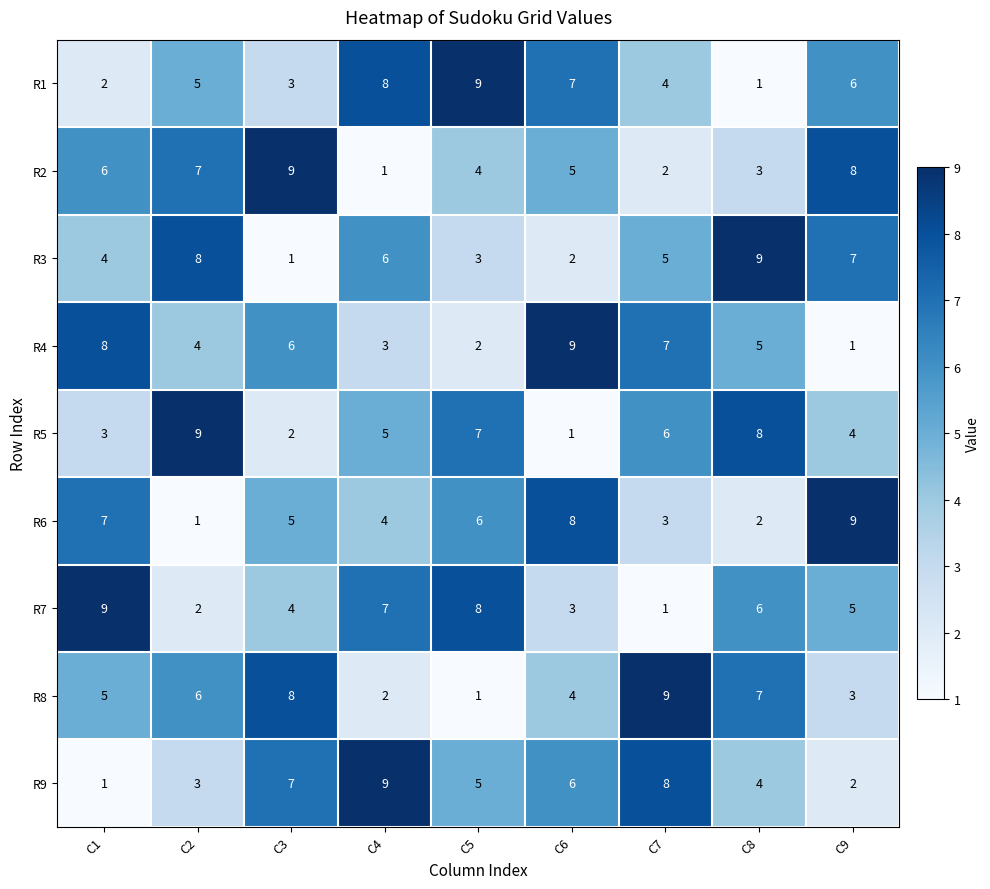

Which series changed the most between C2 and C5?

R7